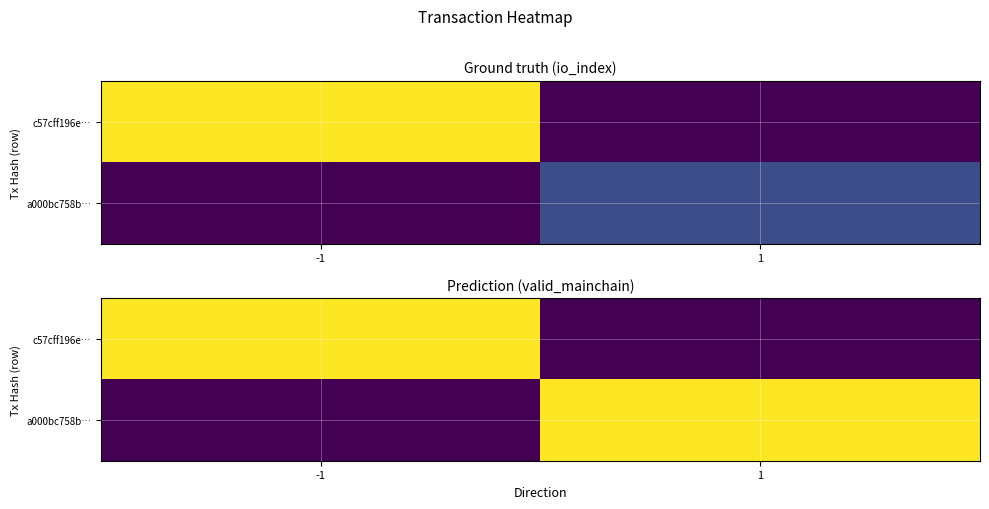

Rank the series at -1 from highest to lowest value.

c57cff196e…, a000bc758b…